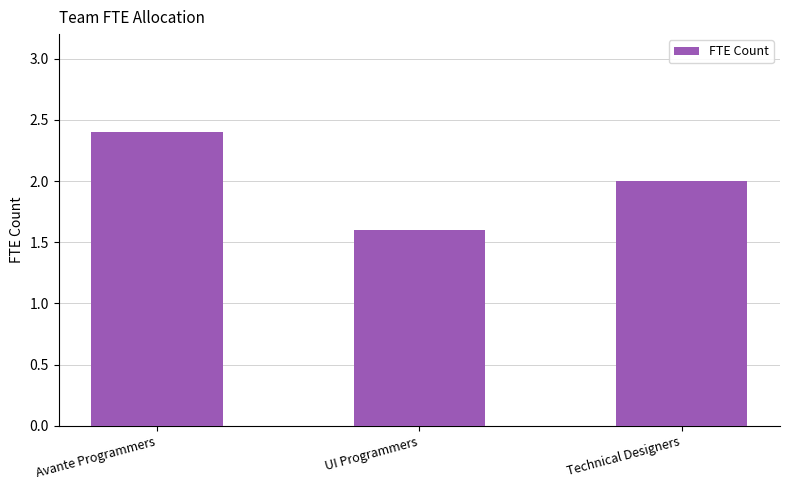

What is the change in value from Avante Programmers to Technical Designers?

-0.4